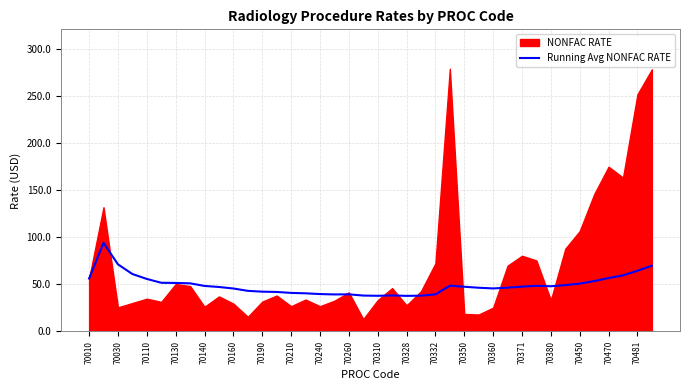

What is the lowest value of the Running Avg NONFAC RATE series?

37.8